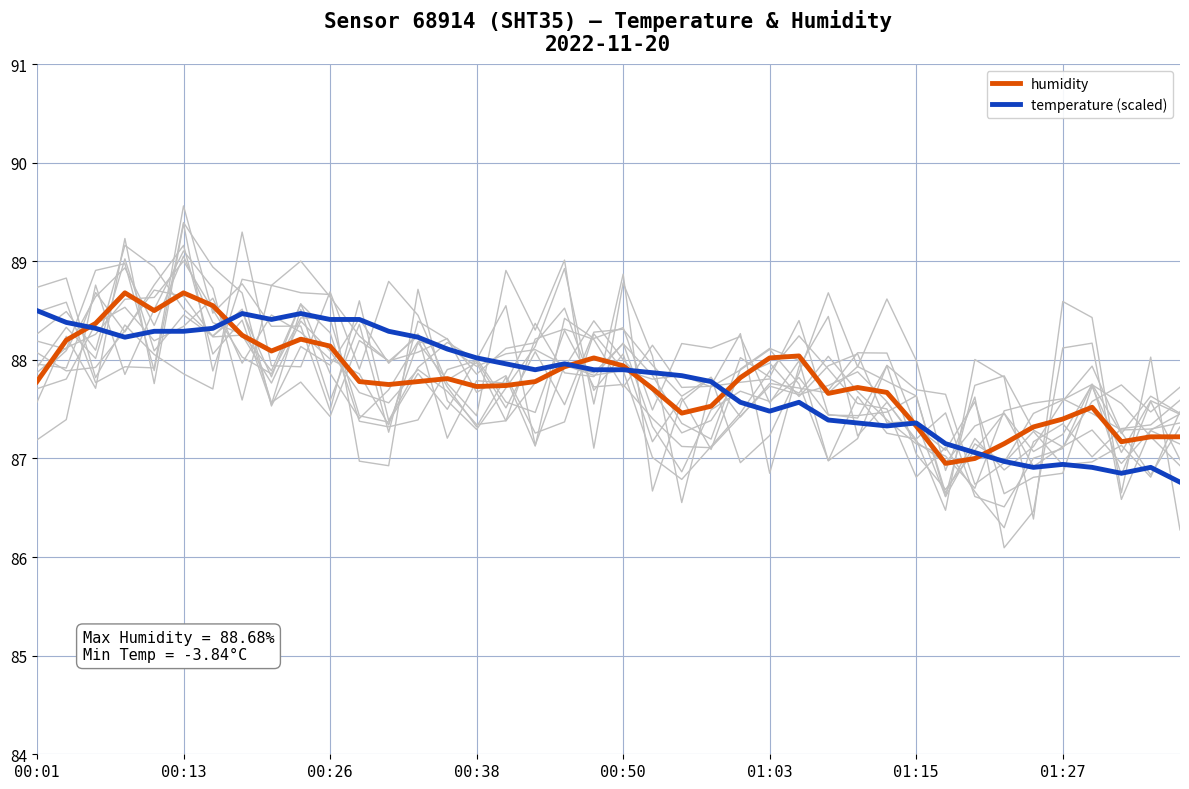

At which label does background series reach its peak?

00:13